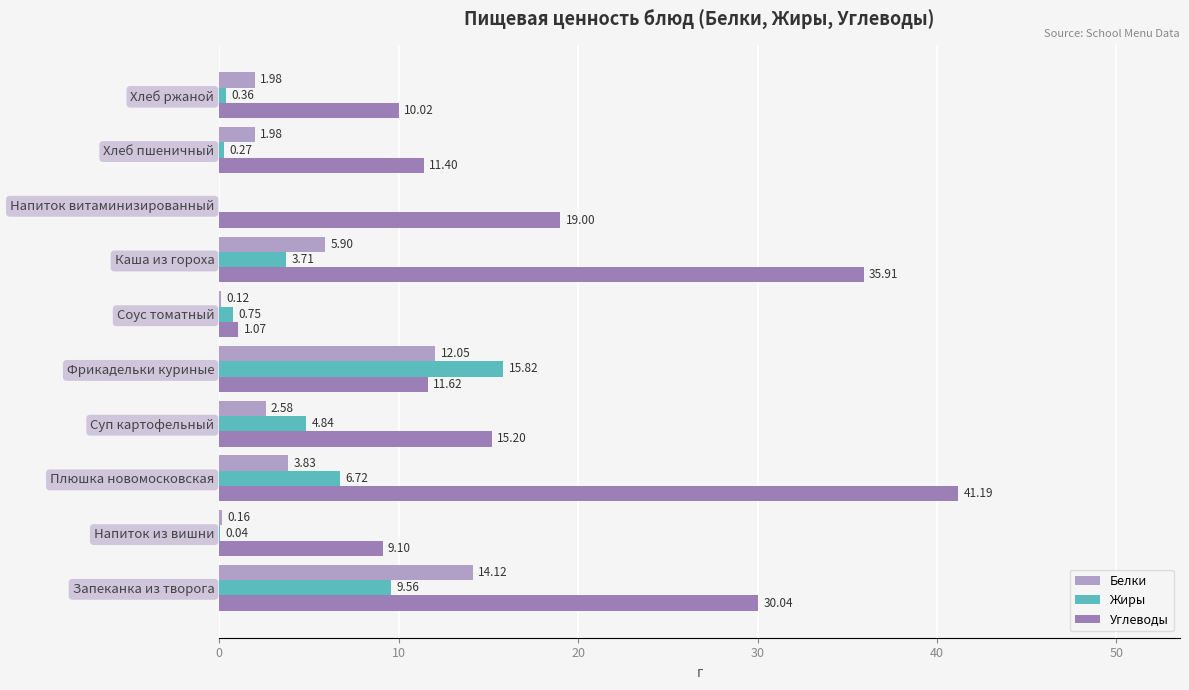

Where is Белки nearest to the value 7?

Каша из гороха